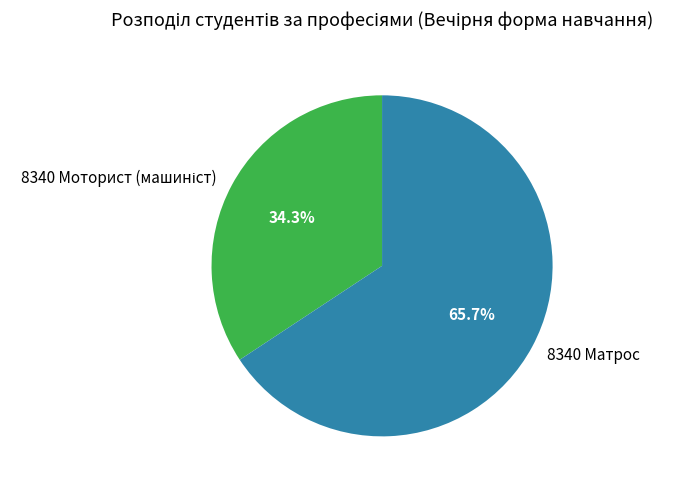

How much of the chart is everything except 8340 Матрос?

34.3%